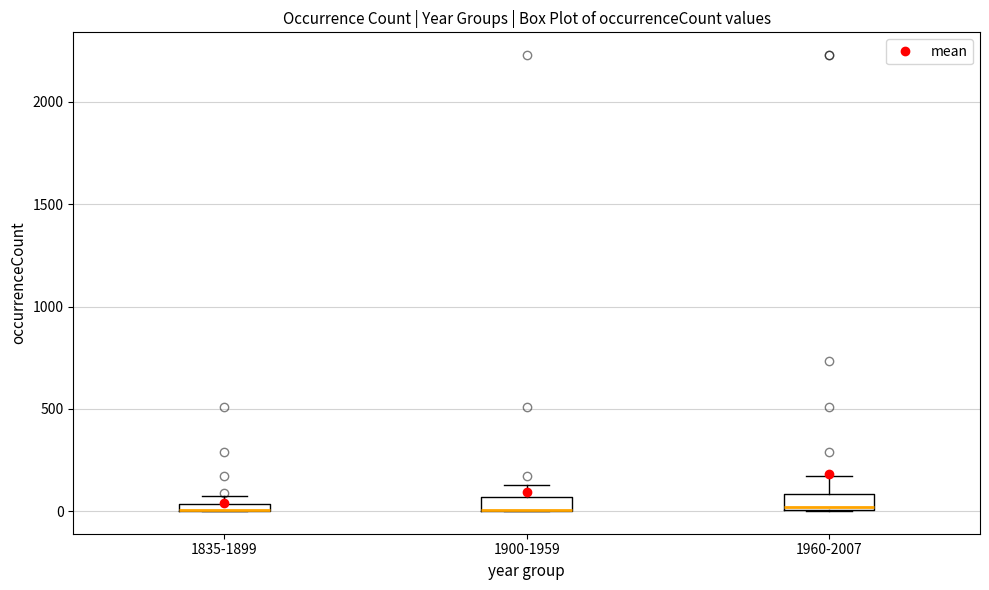

Where is the upper edge of the box for 1960-2007 on the y-axis? The values are not printed on the chart, so give them approximately, as read against the axis.

100